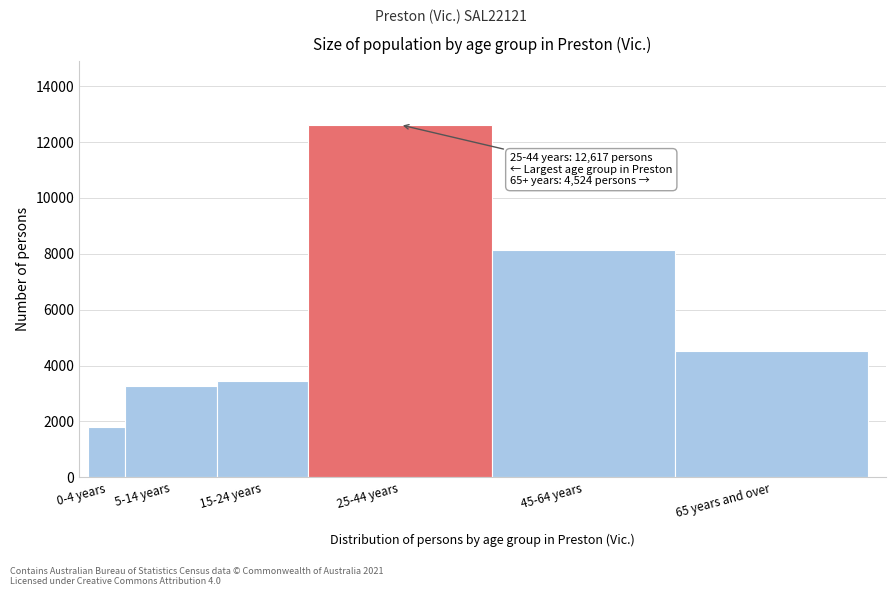

Reading right to left, transcribe all the data shown in this chart.

65 years and over=4524	45-64 years=8154	25-44 years=12617	15-24 years=3444	5-14 years=3276	0-4 years=1789